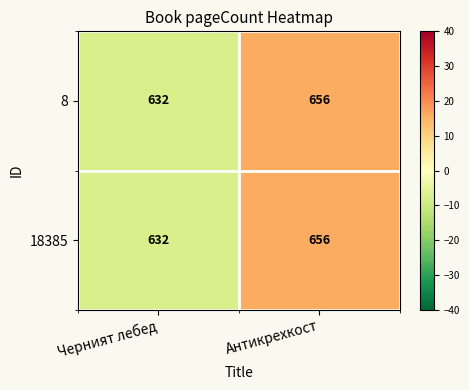

Count the number of data series in this chart.

2